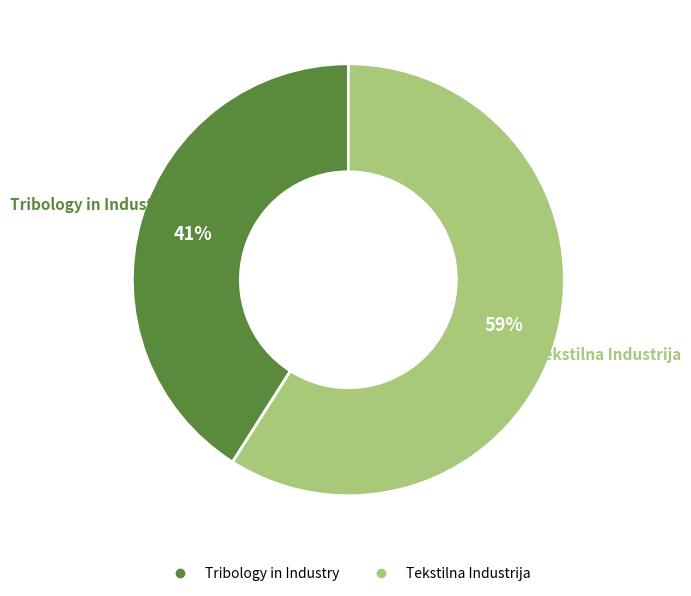

What is the ratio of the value at Tribology in Industry to the value at Tekstilna Industrija?

0.7